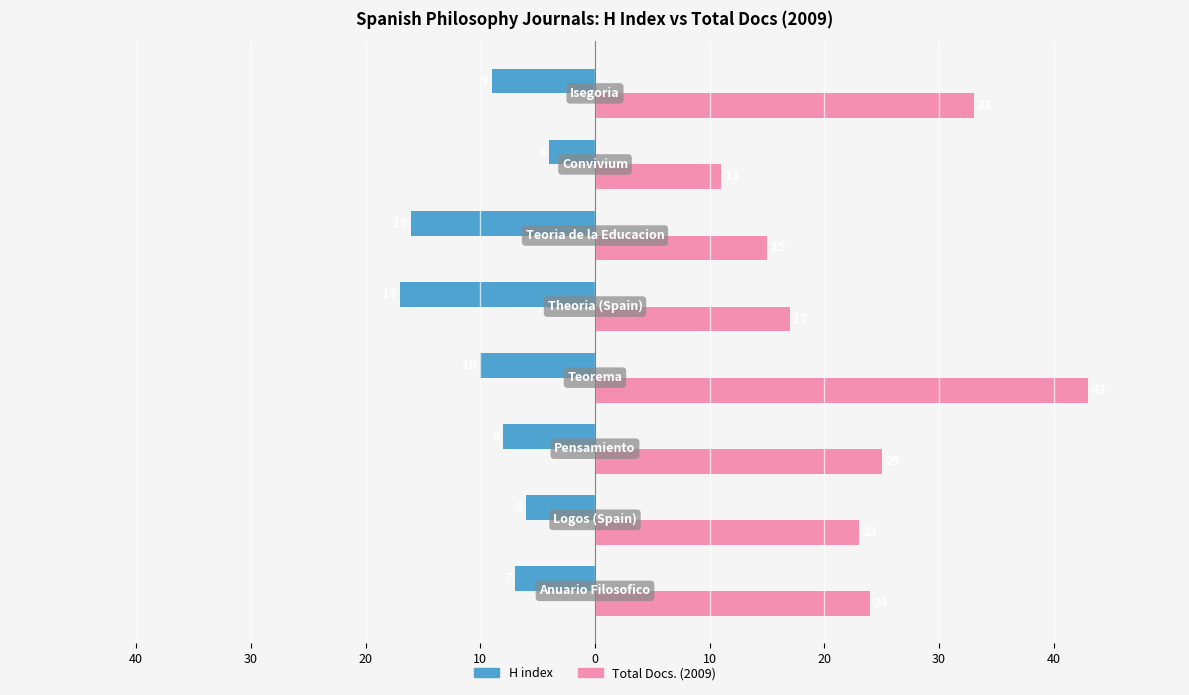

What are all the series names shown in the legend?

H index, Total Docs. (2009)